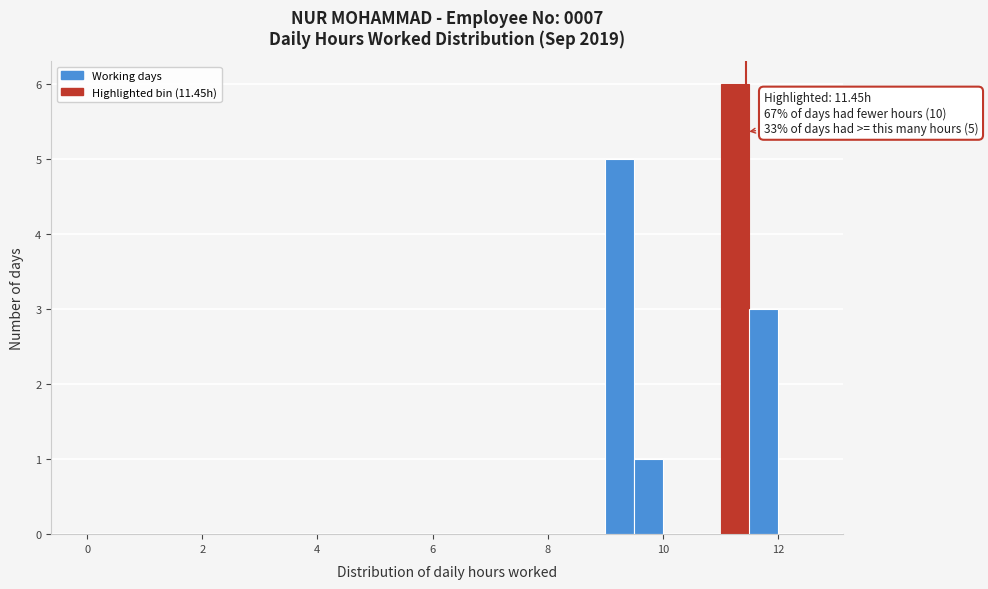

Around what value on the x-axis is the tallest bar? Give the approximate position of its centre, as read against the axis.

11.2